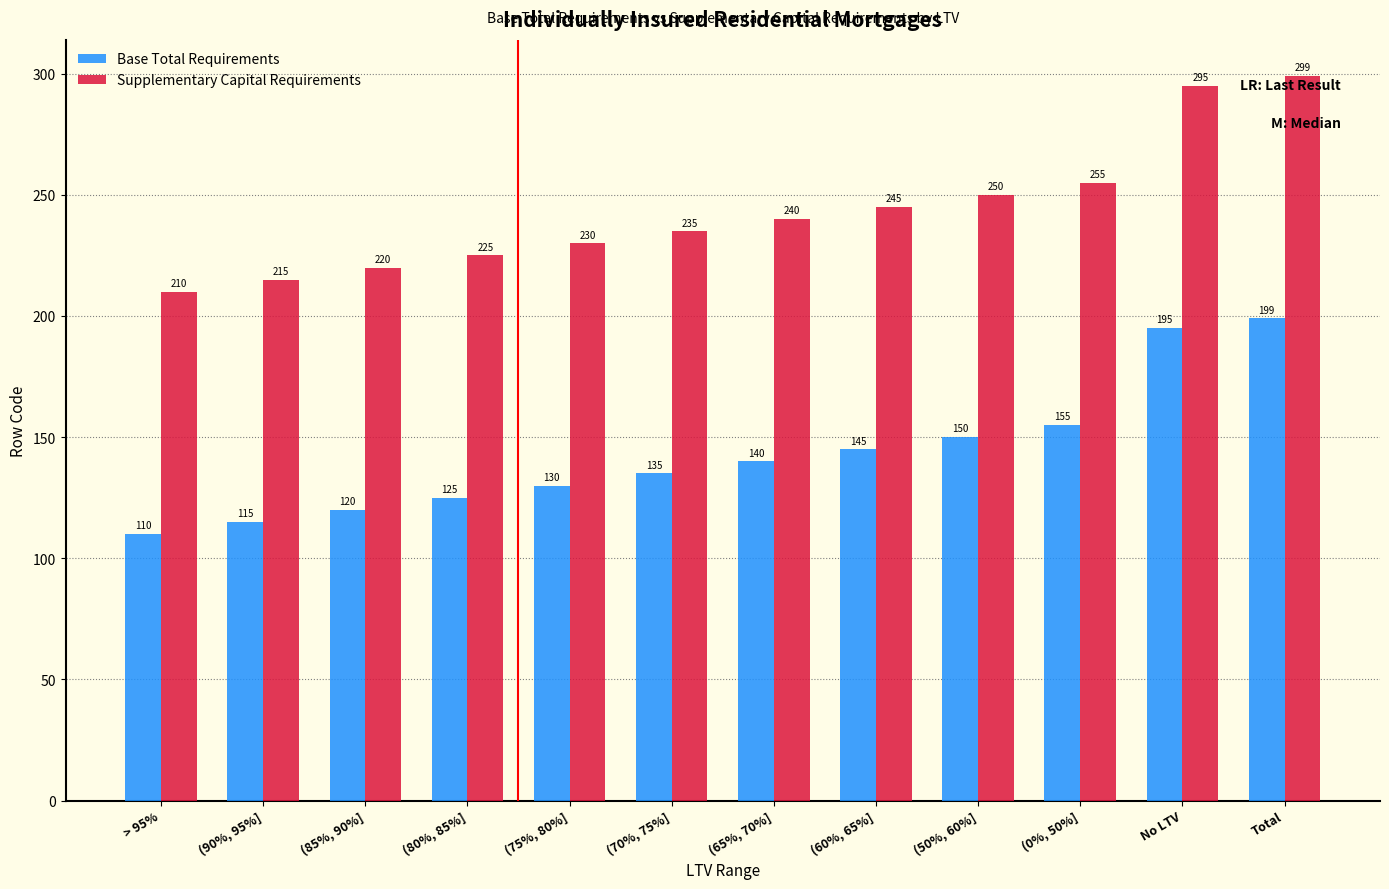

What is the value of the Supplementary Capital Requirements bar at the 6th from the left?

235